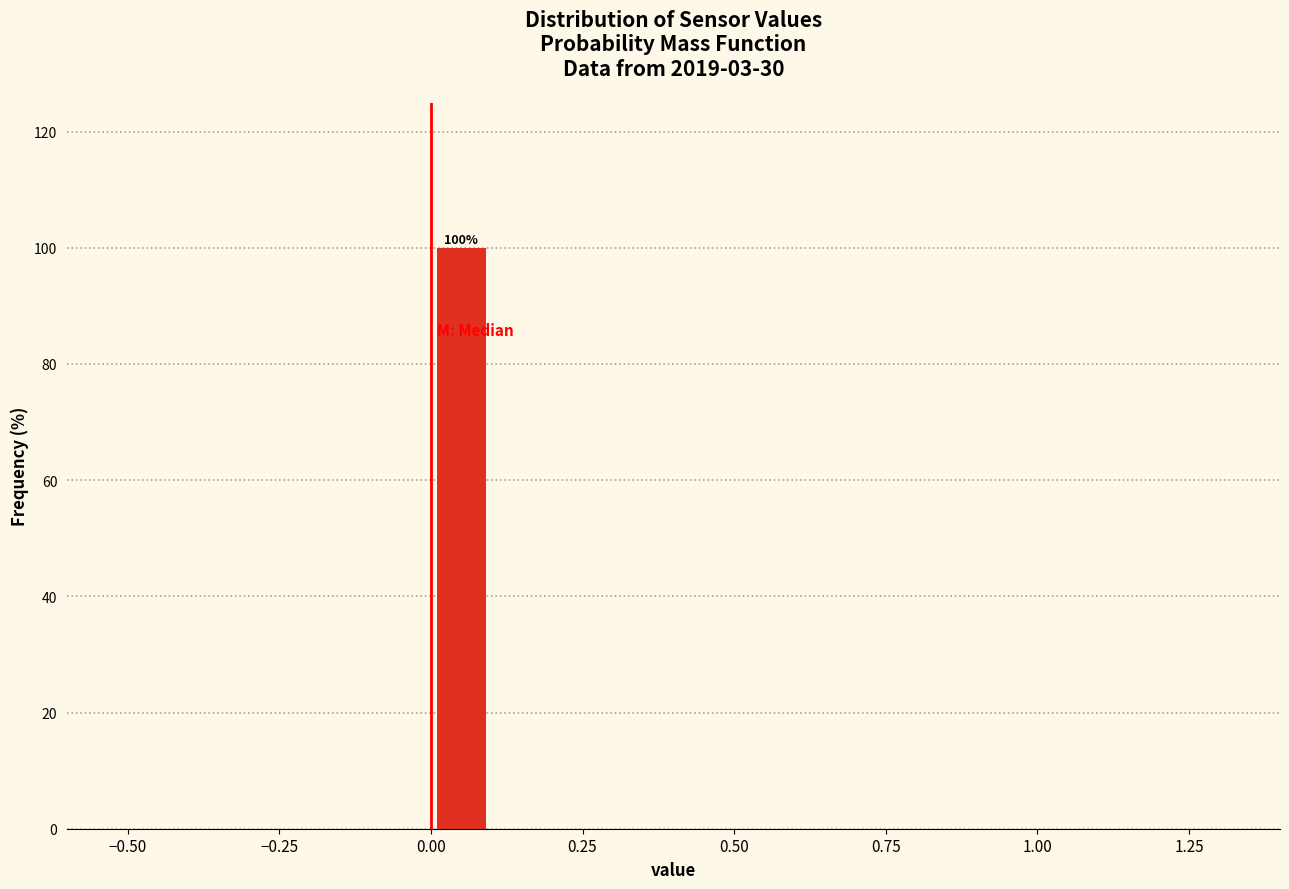

Around what value on the x-axis is the tallest bar? Give the approximate position of its centre, as read against the axis.

0.05